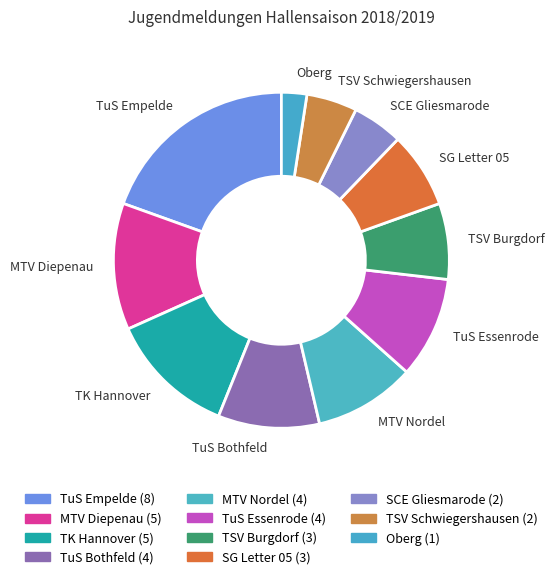

Does SG Letter 05 account for over 50% of the chart?

No